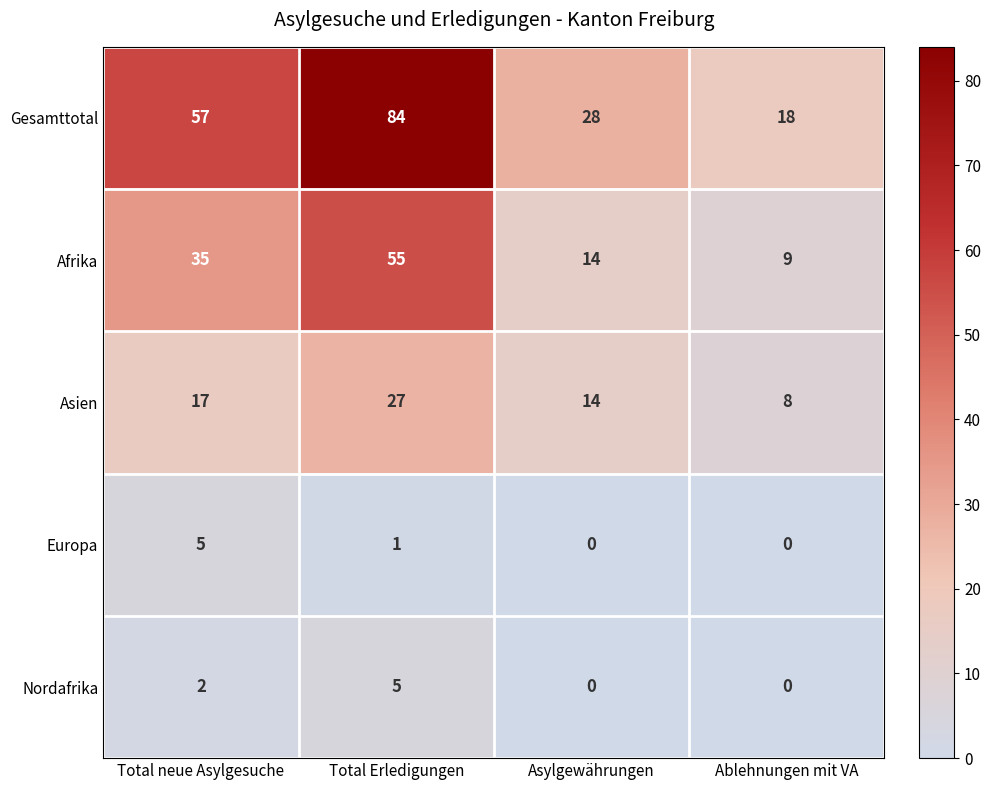

Which series has the largest total across all categories?

Gesamttotal